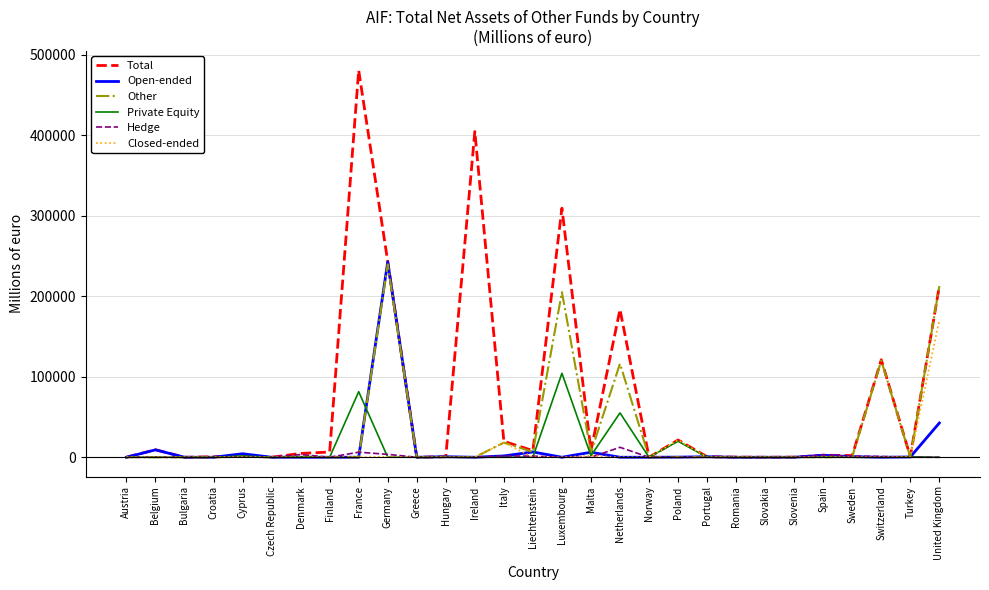

True or false: Other and Open-ended intersect in this chart.

True